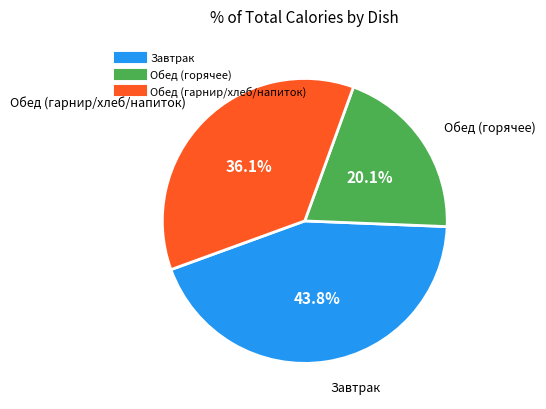

Is there any slice that represents more than half of the pie?

No